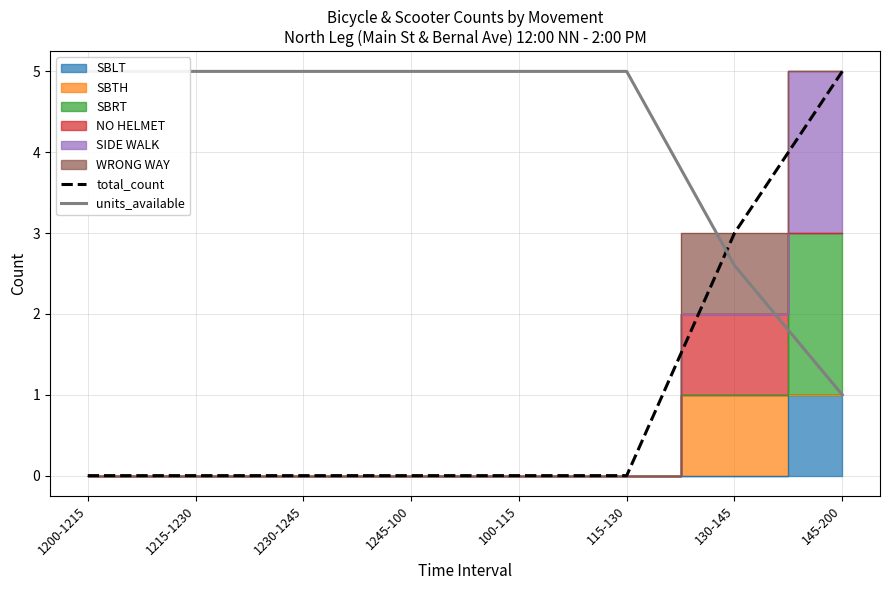

How many lines are shown in the chart?

2